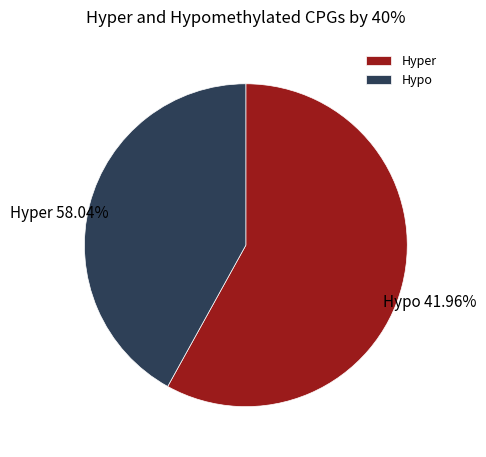

Is the sum of pct55 and pct15 greater than half?

No